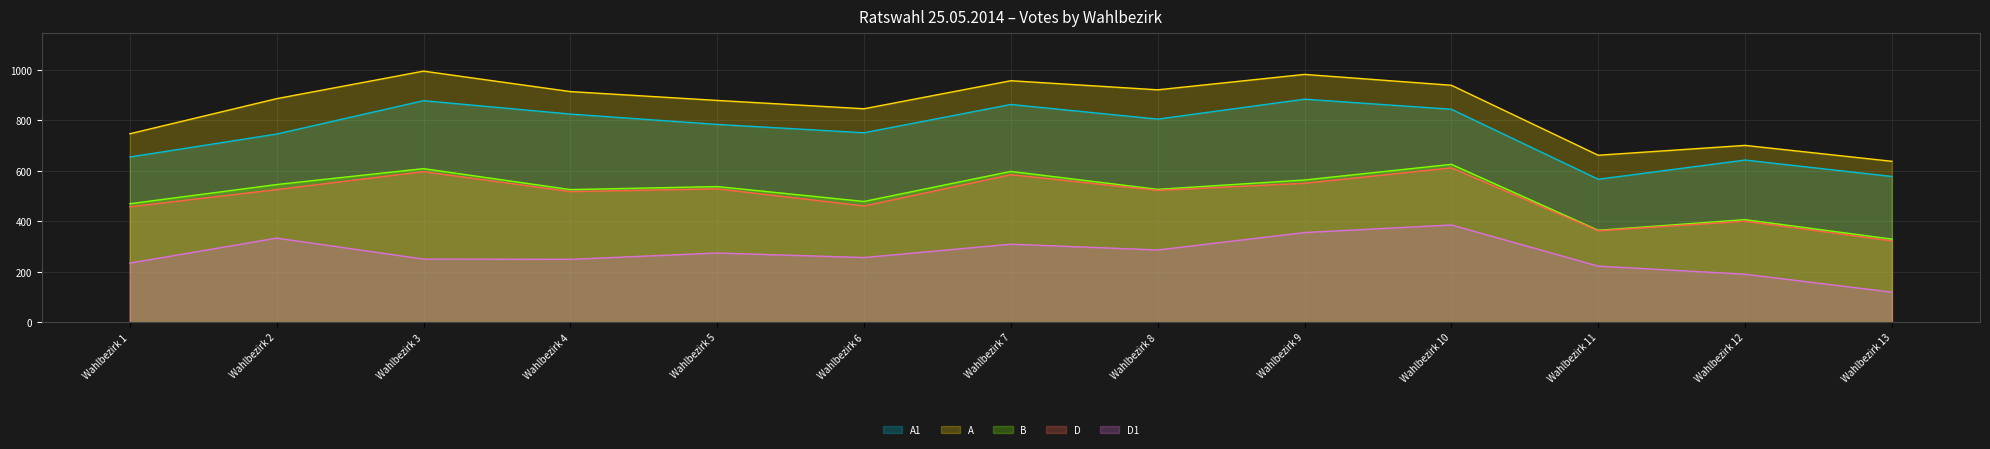

What is the total value across all series at Wahlbezirk 1?

2565